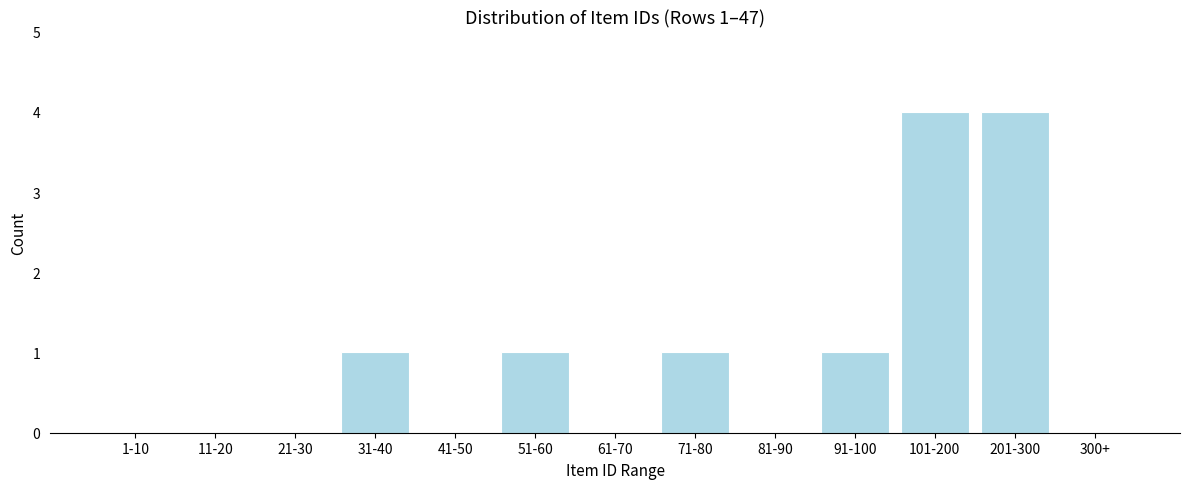

Reading left to right, extract all data points from this chart.

1-10=0	11-20=0	21-30=0	31-40=1	41-50=0	51-60=1	61-70=0	71-80=1	81-90=0	91-100=1	101-200=4	201-300=4	300+=0